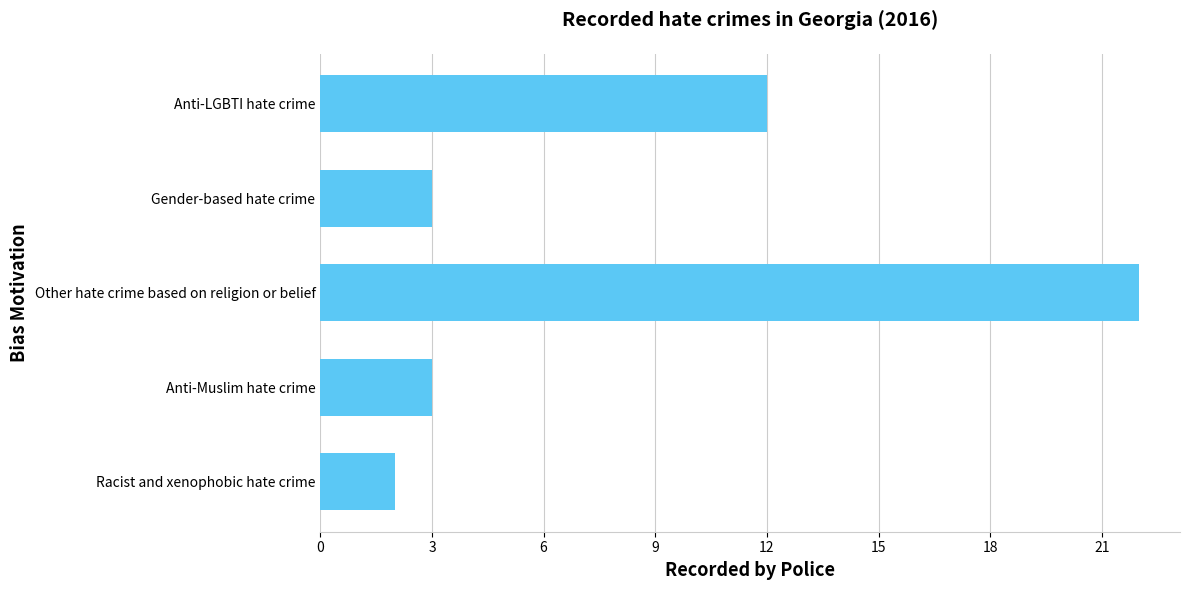

What is the change in value from Racist and xenophobic hate crime to Gender-based hate crime?

+1